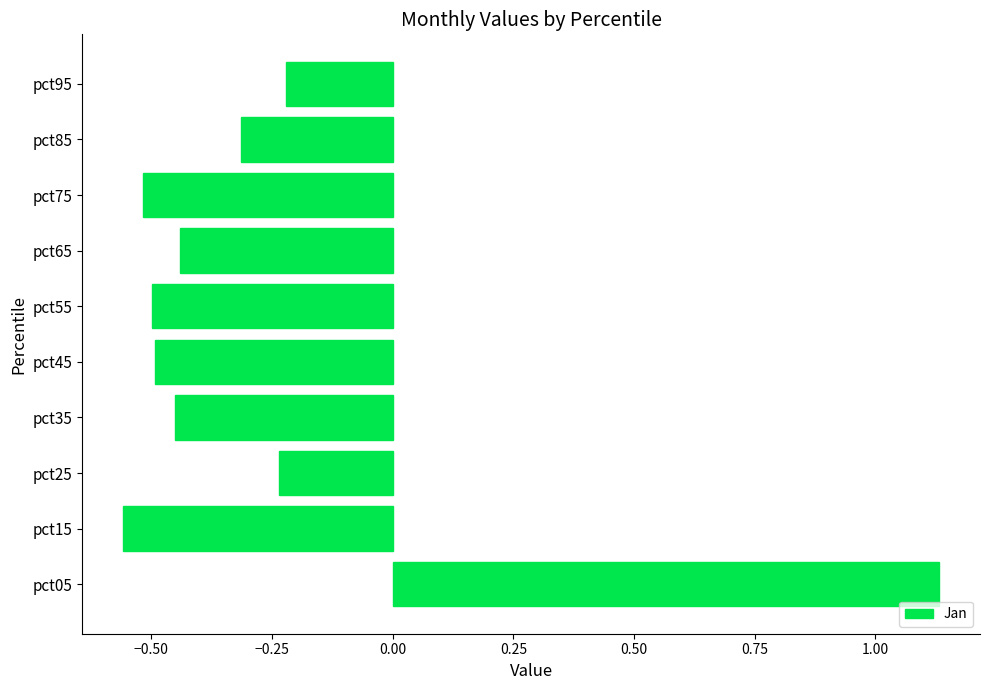

How many data points are less than 0?

9